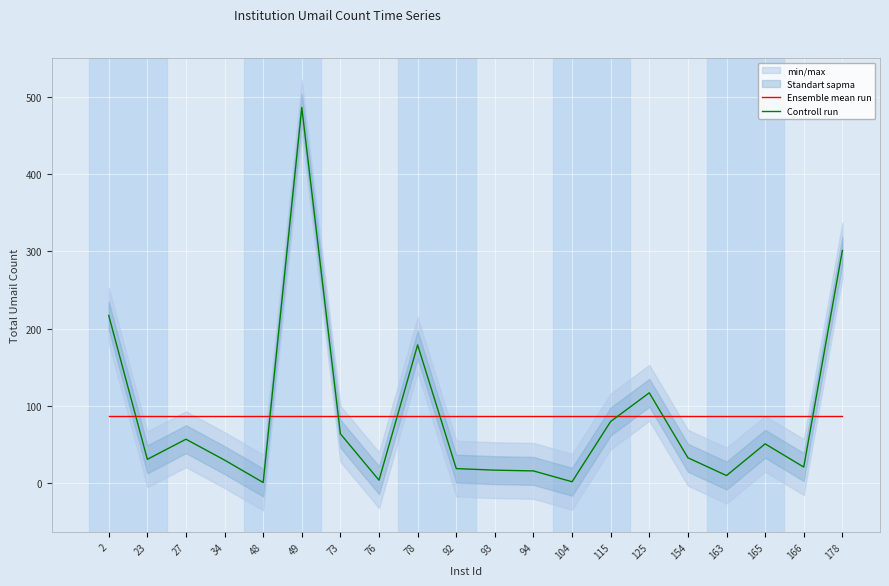

At how many categories does at least one series exceed 393?

1